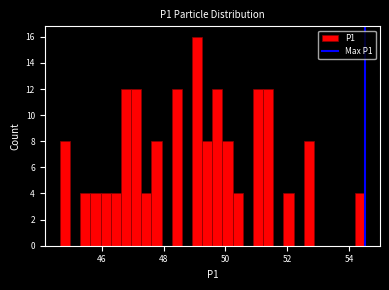

Read against the x-axis, roughly where is the centre of the tallest bar?

49.0